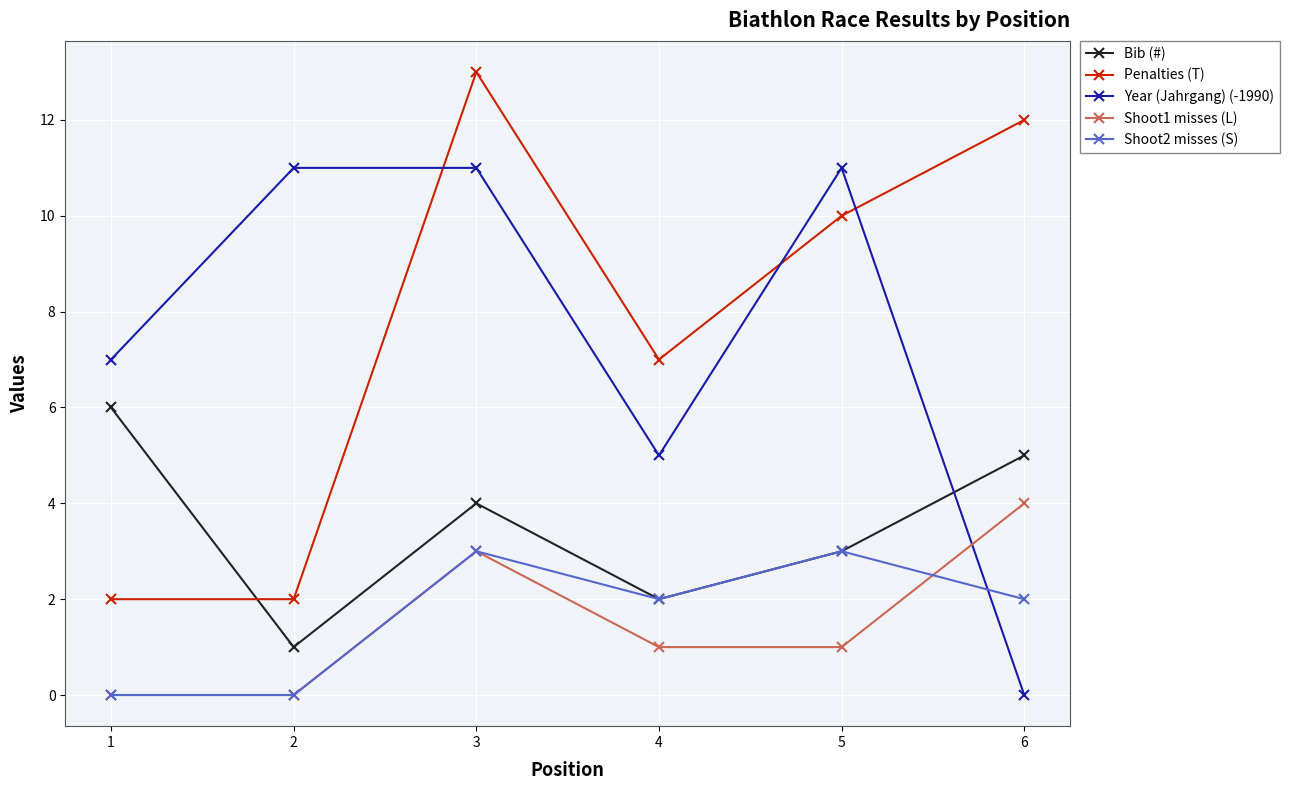

Which category has the highest value across all series?

3